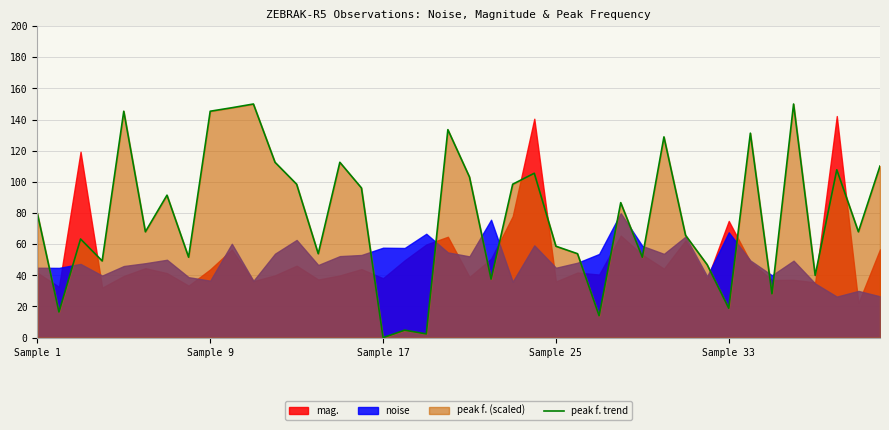

Count the number of categories in the chart.

40